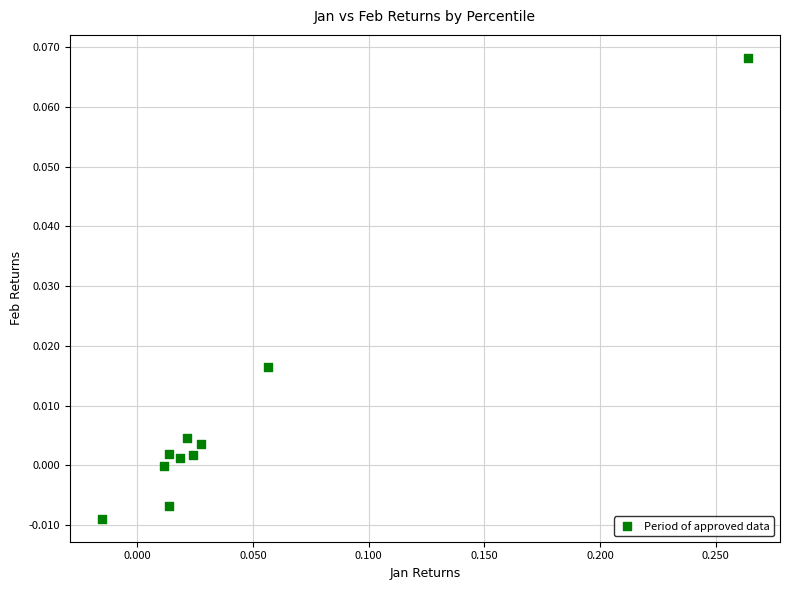

What is the range of X values (max minus min)?

0.3